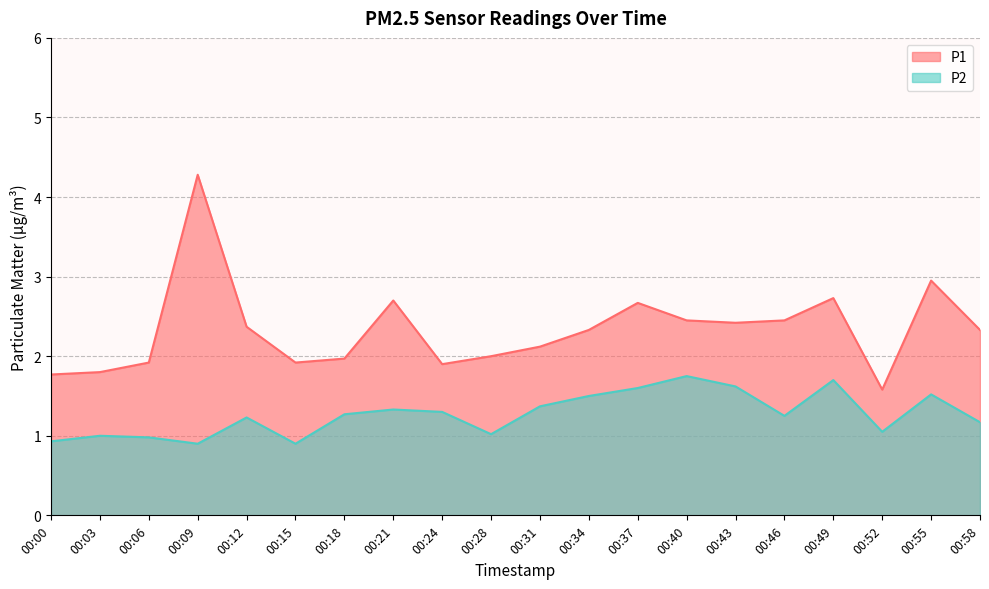

Reading right to left, what are all the values shown in this chart?

P1: 00:58=2.3	00:55=3.0	00:52=1.6	00:49=2.7	00:46=2.5	00:43=2.4	00:40=2.5	00:37=2.7	00:34=2.3	00:31=2.1	00:28=2.0	00:24=1.9	00:21=2.7	00:18=2.0	00:15=1.9	00:12=2.4	00:09=4.3	00:06=1.9	00:03=1.8	00:00=1.8
P2: 00:58=1.2	00:55=1.5	00:52=1.1	00:49=1.7	00:46=1.2	00:43=1.6	00:40=1.8	00:37=1.6	00:34=1.5	00:31=1.4	00:28=1.0	00:24=1.3	00:21=1.3	00:18=1.3	00:15=0.9	00:12=1.2	00:09=0.9	00:06=1.0	00:03=1.0	00:00=0.9